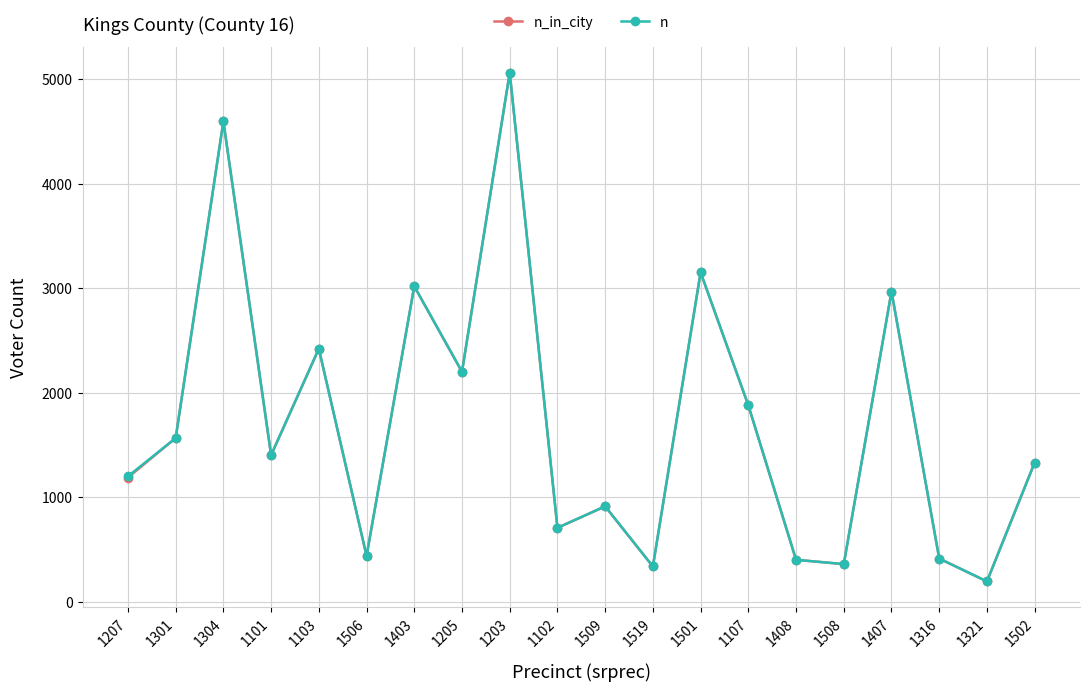

At which category does n reach its first local valley?

1101